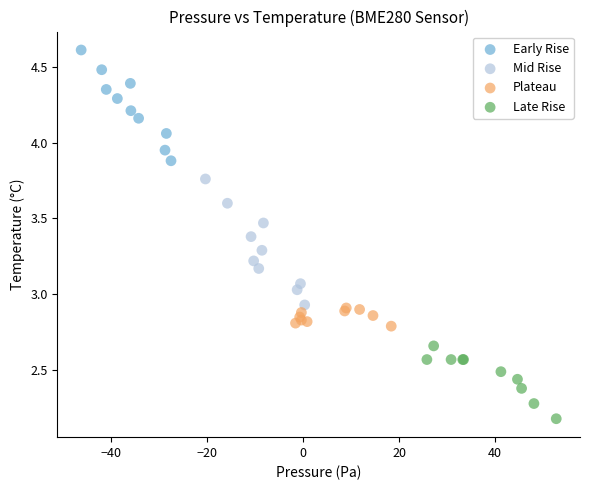

Which series reaches the maximum Y coordinate?

Early Rise